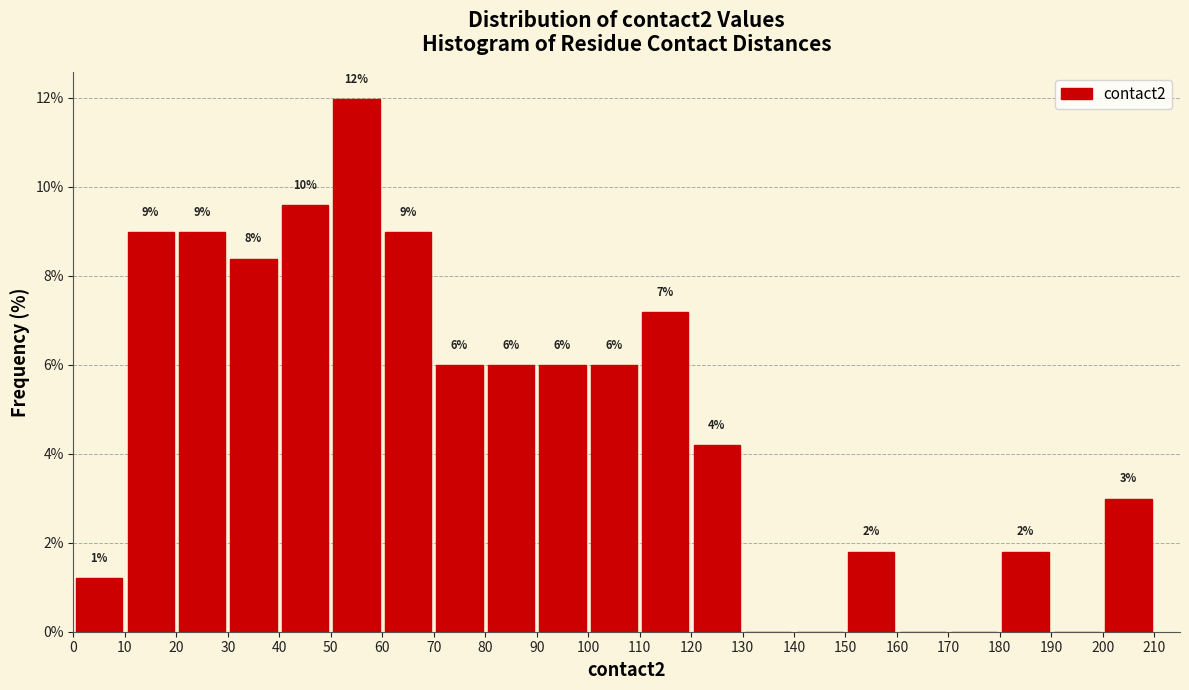

Over which range of the x-axis is the bar tallest?

50 to 60